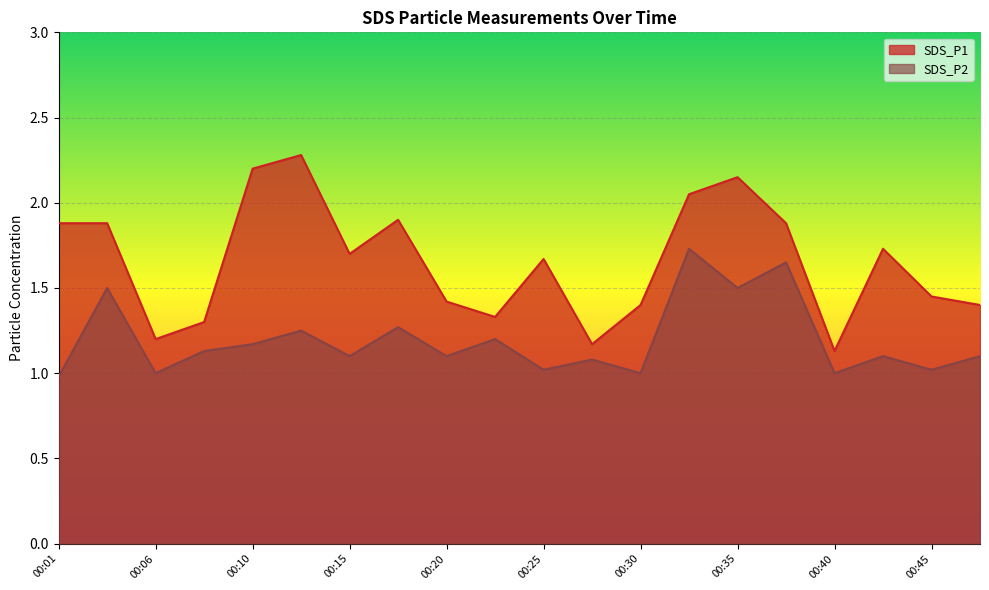

At how many categories does at least one series exceed 2?

4